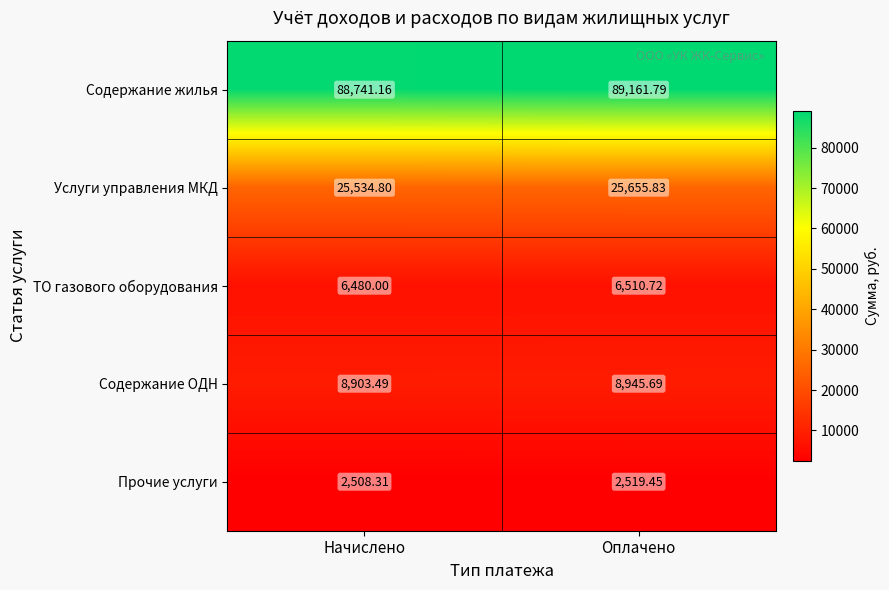

At which category is the sum across all series the highest?

Оплачено